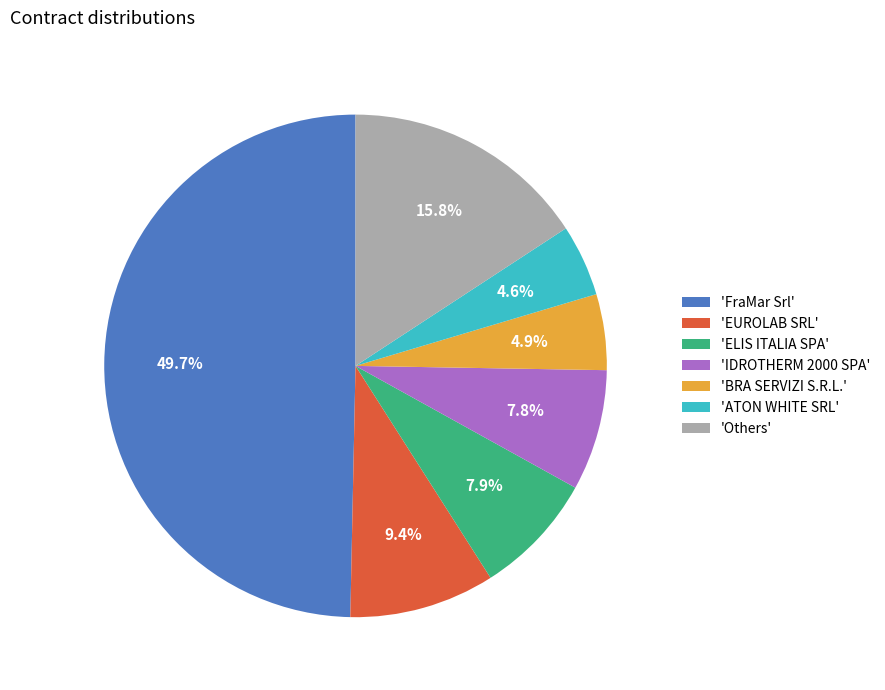

Does 'EUROLAB SRL' account for over 50% of the chart?

No